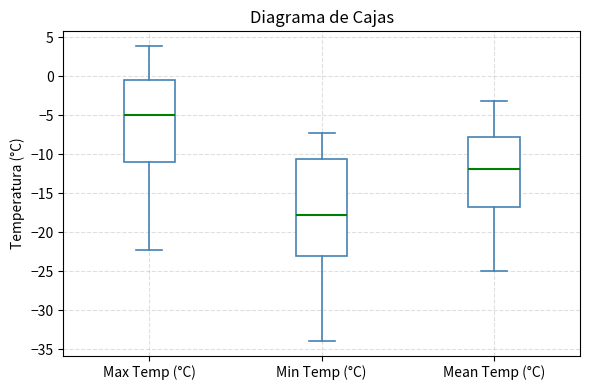

Reading left to right, transcribe this box plot: for each box, give where its median line is, the range the box spans, and where its two whiskers end, as read against the y-axis. The values are not printed on the chart, so give them approximately, as read against the axis.

Max Temp (°C): median -5.0, box -11.0 to -0.5, whiskers -22.0 to 4.0
Min Temp (°C): median -18.0, box -23.0 to -10.5, whiskers -34.0 to -7.0
Mean Temp (°C): median -12.0, box -16.5 to -7.5, whiskers -25.0 to -3.0